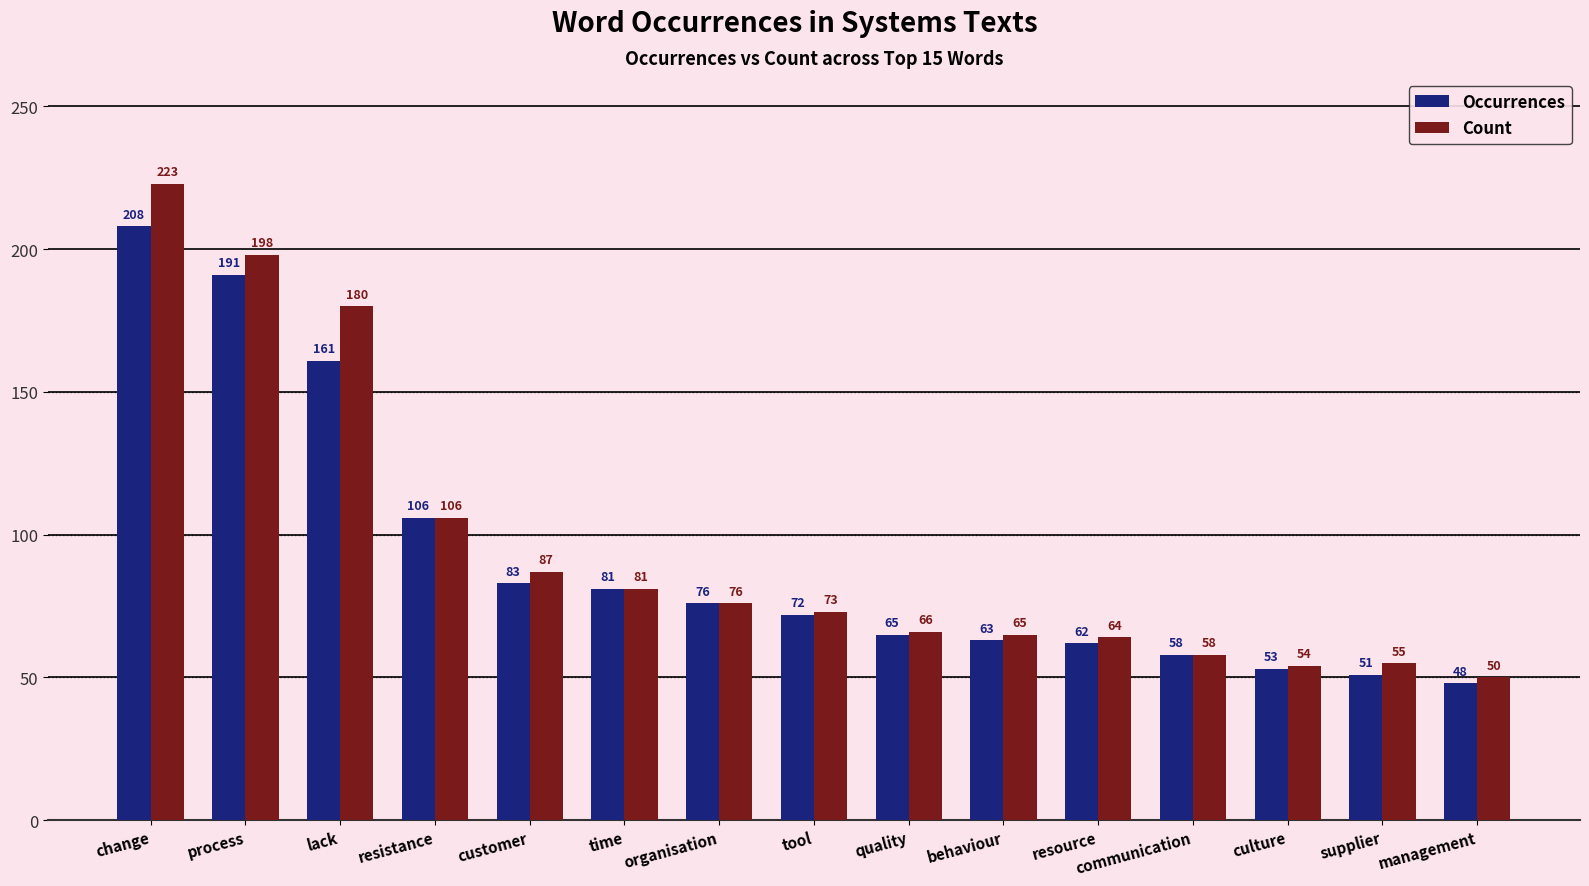

What is the sum of all Occurrences values?

1378